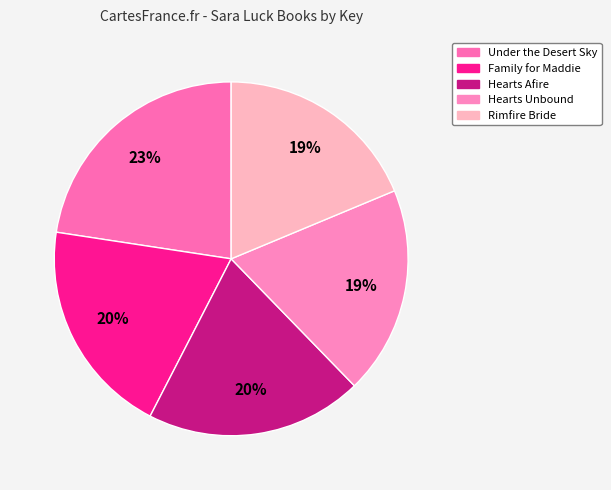

True or false: Hearts Afire accounts for 34% of the total.

False